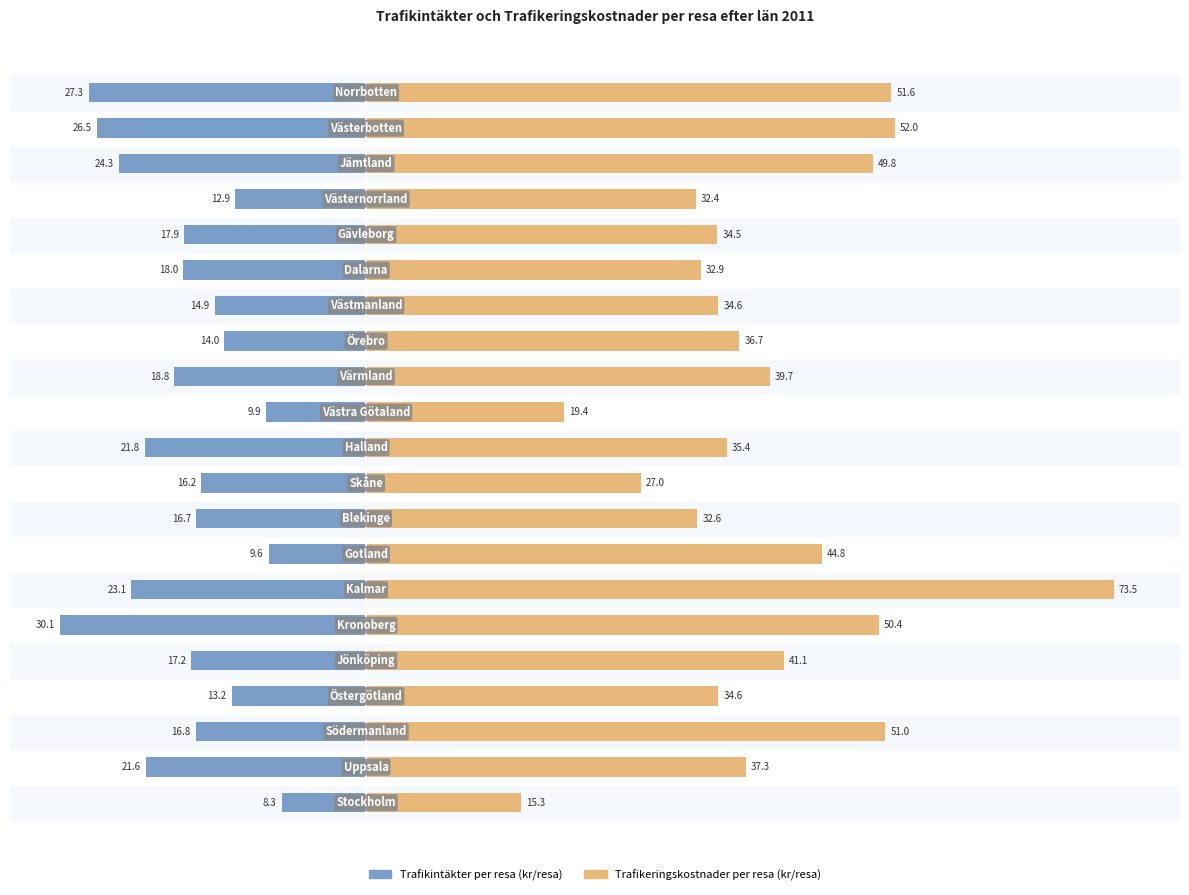

What is the value of the Trafikintäkter per resa (kr/resa) bar at the 9th from the left?

-16.7